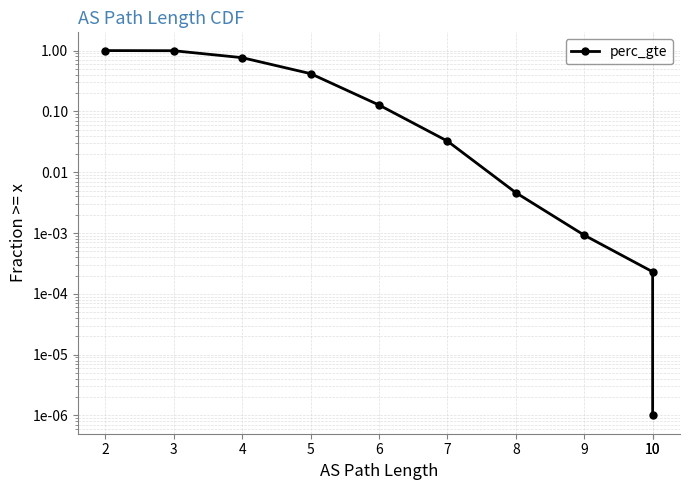

List the labels in order of value, largest first.

2, 3, 4, 5, 6, 7, 8, 9, 10, 10